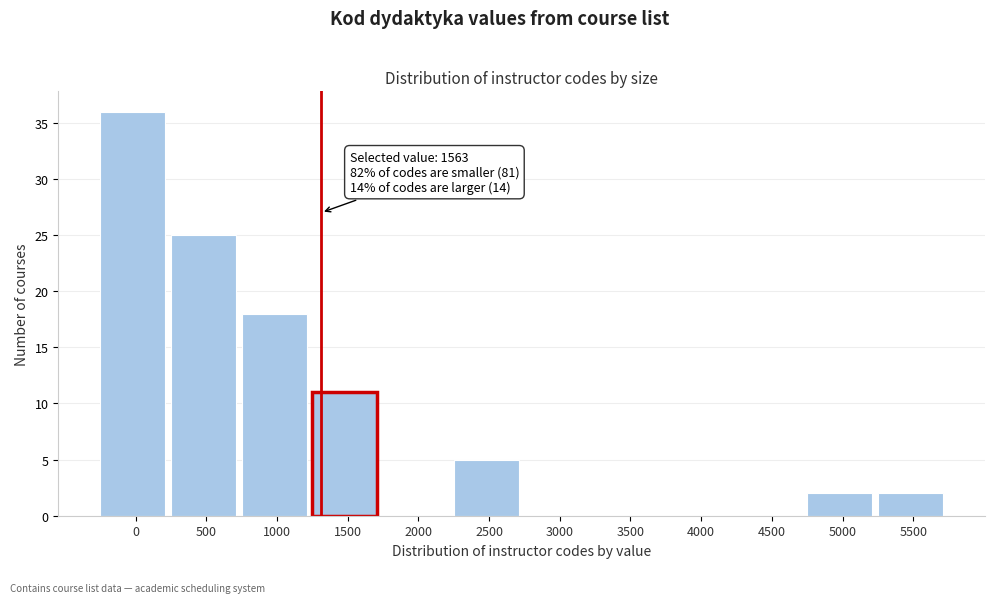

Reading left to right, extract all data points from this chart.

0=36	500=25	1000=18	1500=11	2000=0	2500=5	3000=0	3500=0	4000=0	4500=0	5000=2	5500=2